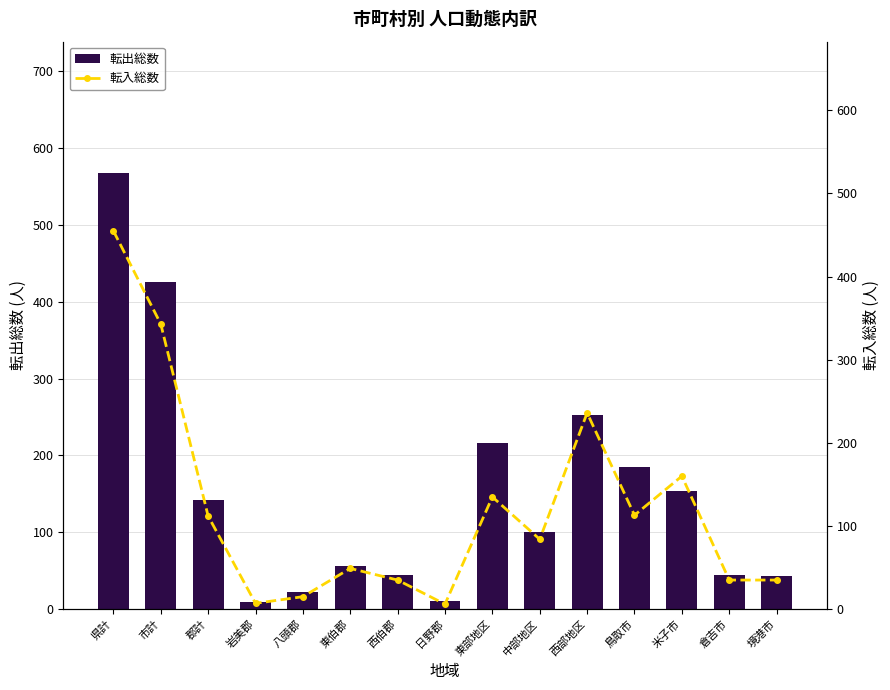

Which category has the highest value in the 転出総数 series?

県計